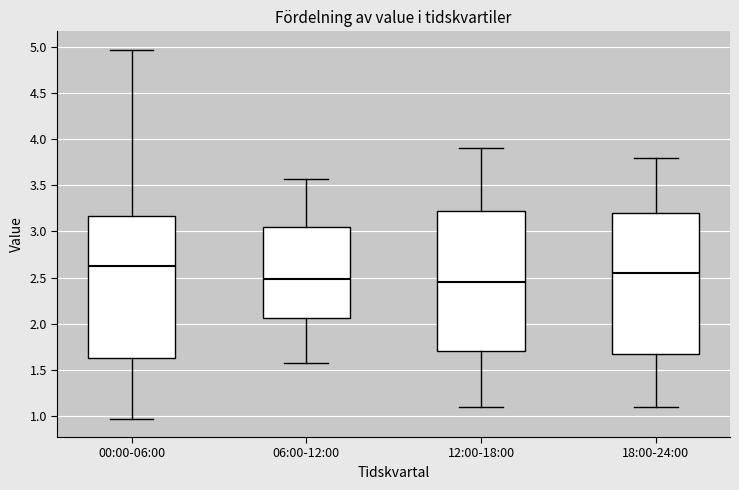

Reading left to right, transcribe this box plot: for each box, give where its median line is, the range the box spans, and where its two whiskers end, as read against the y-axis. The values are not printed on the chart, so give them approximately, as read against the axis.

00:00-06:00: median 2.60, box 1.65 to 3.15, whiskers 0.95 to 4.95
06:00-12:00: median 2.50, box 2.05 to 3.05, whiskers 1.55 to 3.55
12:00-18:00: median 2.45, box 1.70 to 3.25, whiskers 1.10 to 3.90
18:00-24:00: median 2.55, box 1.70 to 3.20, whiskers 1.10 to 3.80